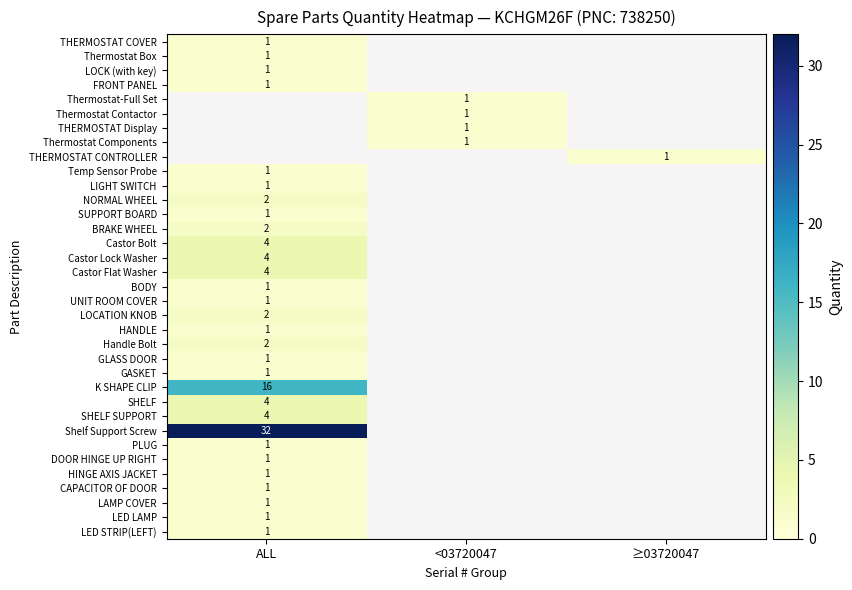

The SHELF SUPPORT series shows 7 at ALL. True or false?

False